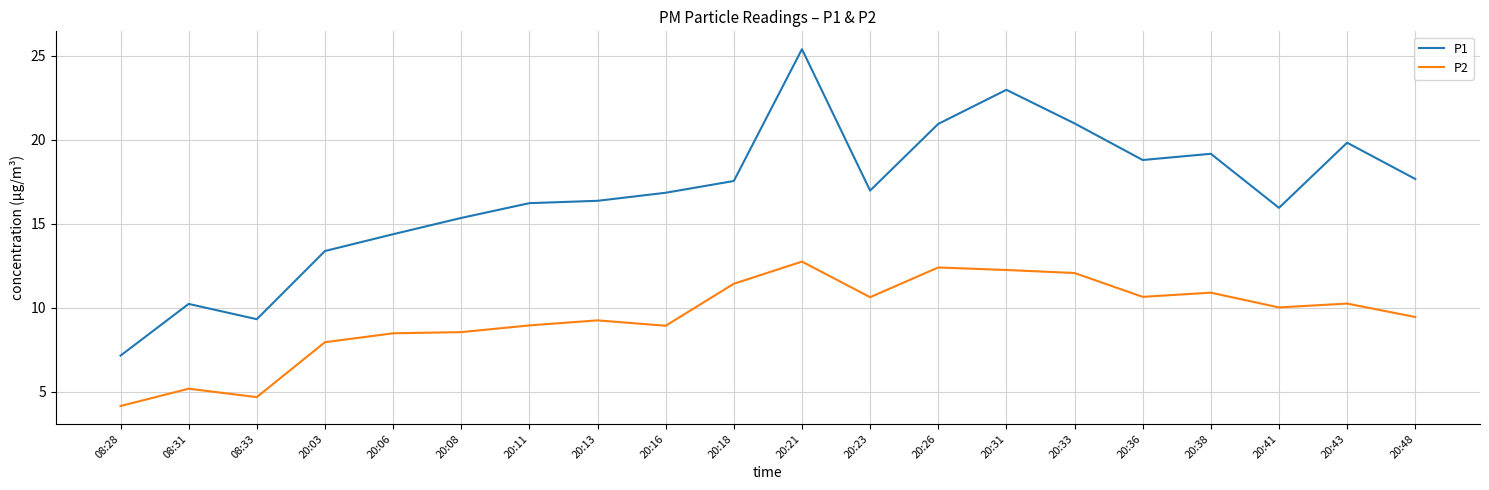

What is the difference between the maximum and minimum values in the P2 series?

8.6